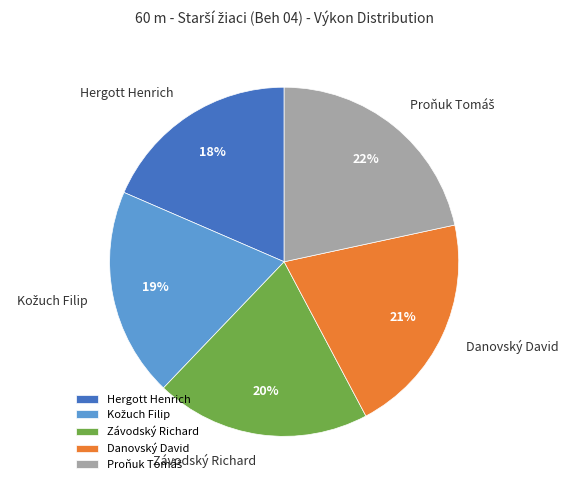

Does any single category account for the majority?

No